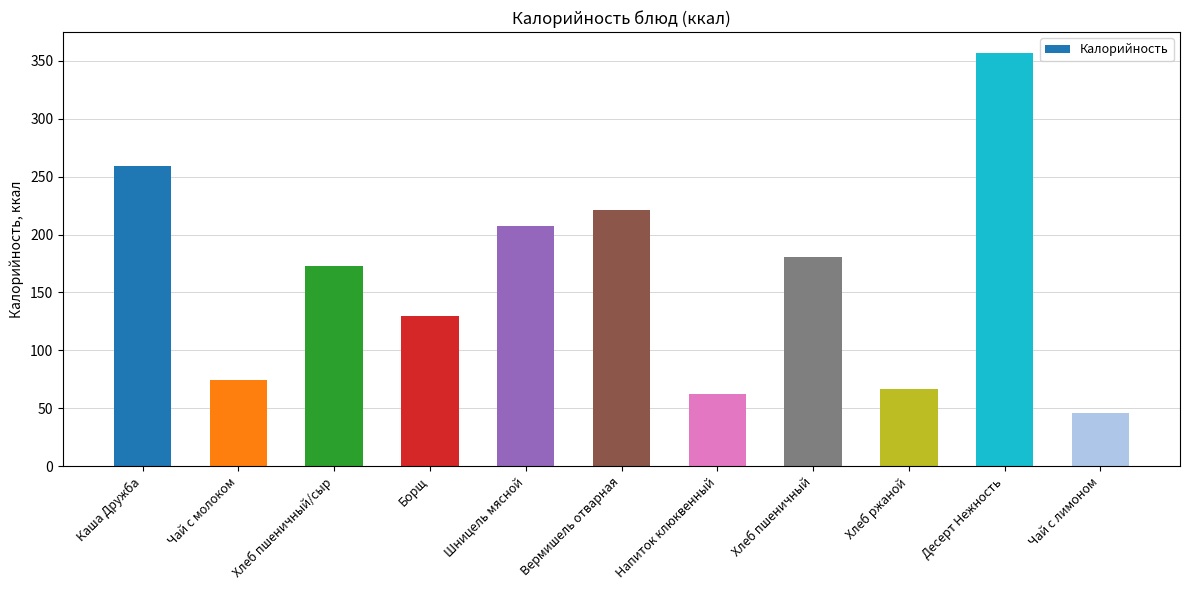

Is it true that the value at Хлеб ржаной is 100?

False